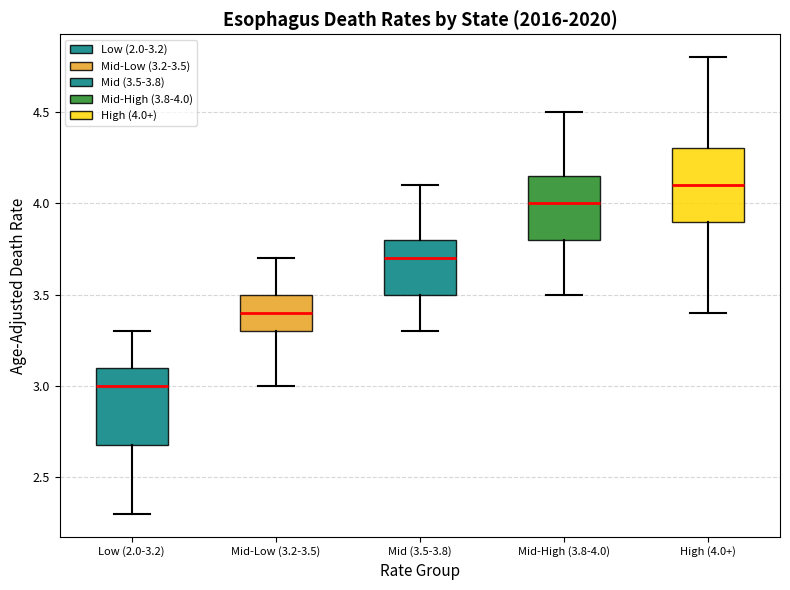

Reading left to right, transcribe this box plot: for each box, give where its median line is, the range the box spans, and where its two whiskers end, as read against the y-axis. The values are not printed on the chart, so give them approximately, as read against the axis.

Low (2.0-3.2): median 3.00, box 2.70 to 3.10, whiskers 2.30 to 3.30
Mid-Low (3.2-3.5): median 3.40, box 3.30 to 3.50, whiskers 3.00 to 3.70
Mid (3.5-3.8): median 3.70, box 3.50 to 3.80, whiskers 3.30 to 4.10
Mid-High (3.8-4.0): median 4.00, box 3.80 to 4.15, whiskers 3.50 to 4.50
High (4.0+): median 4.10, box 3.90 to 4.30, whiskers 3.40 to 4.80